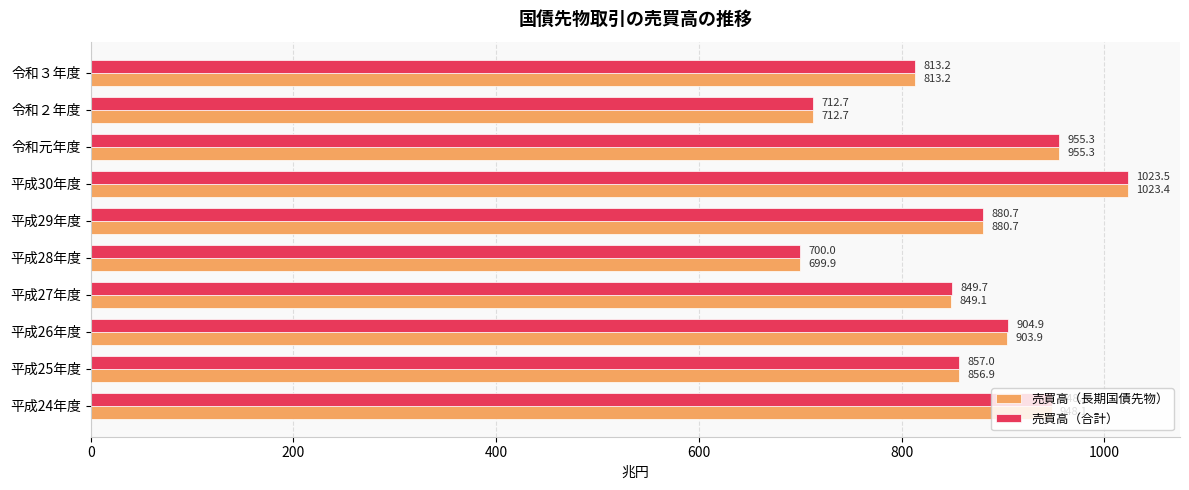

The value of 売買高（合計） at 平成26年度 is 215.2. True or false?

False